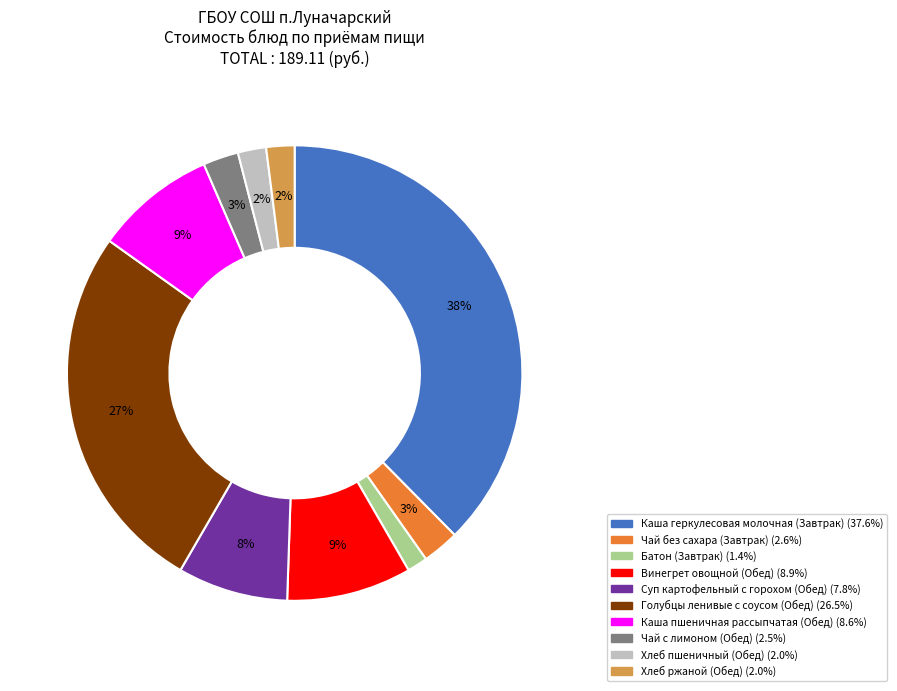

Is it true that Батон (Завтрак) is 1% of the pie?

True